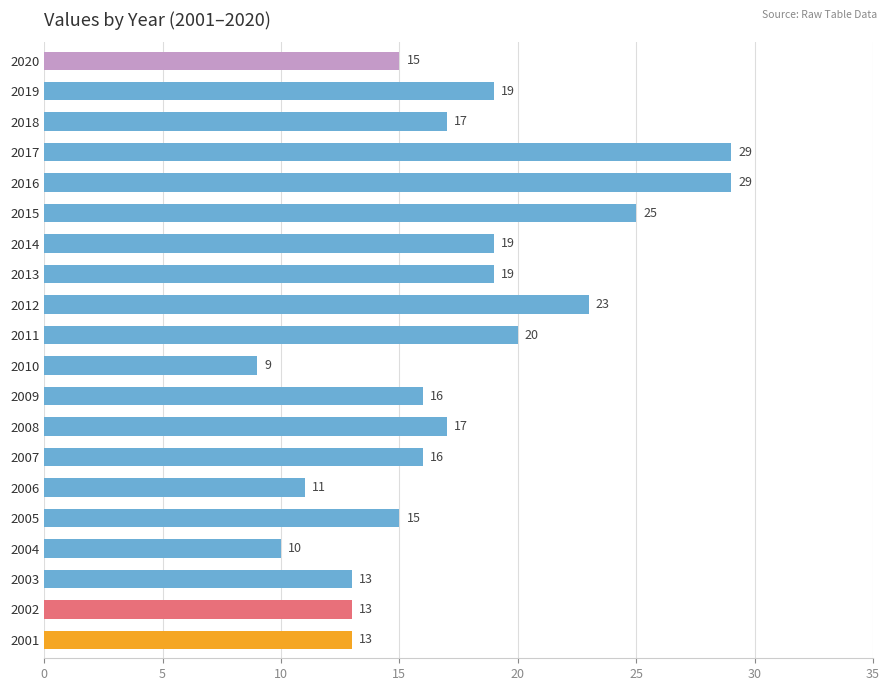

What value does the data have at 2010, to the nearest 10?

10